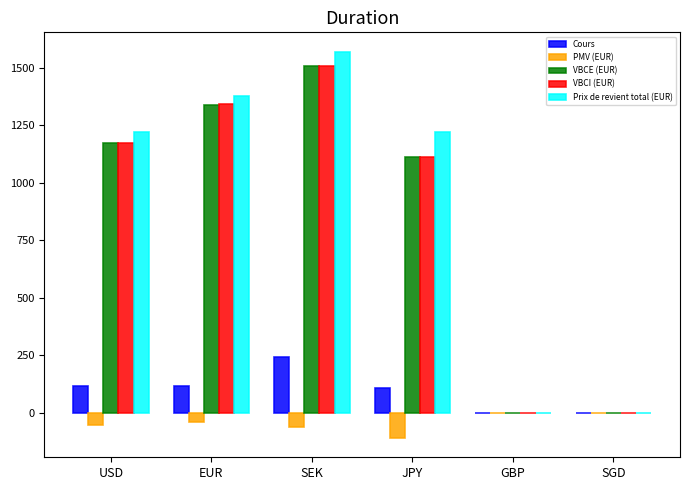

True or false: Prix de revient total (EUR) has a value of 0.0 at GBP.

True